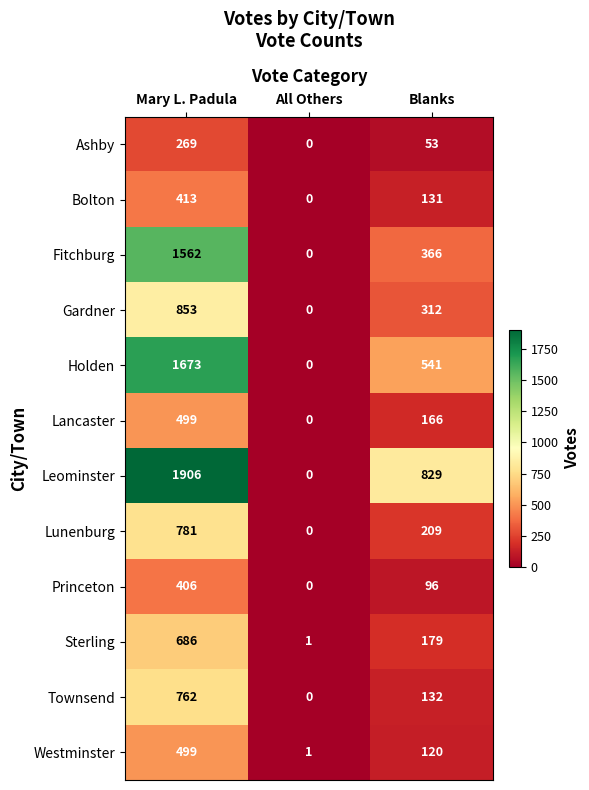

What is the spread (max minus min) of values at Mary L. Padula?

1637